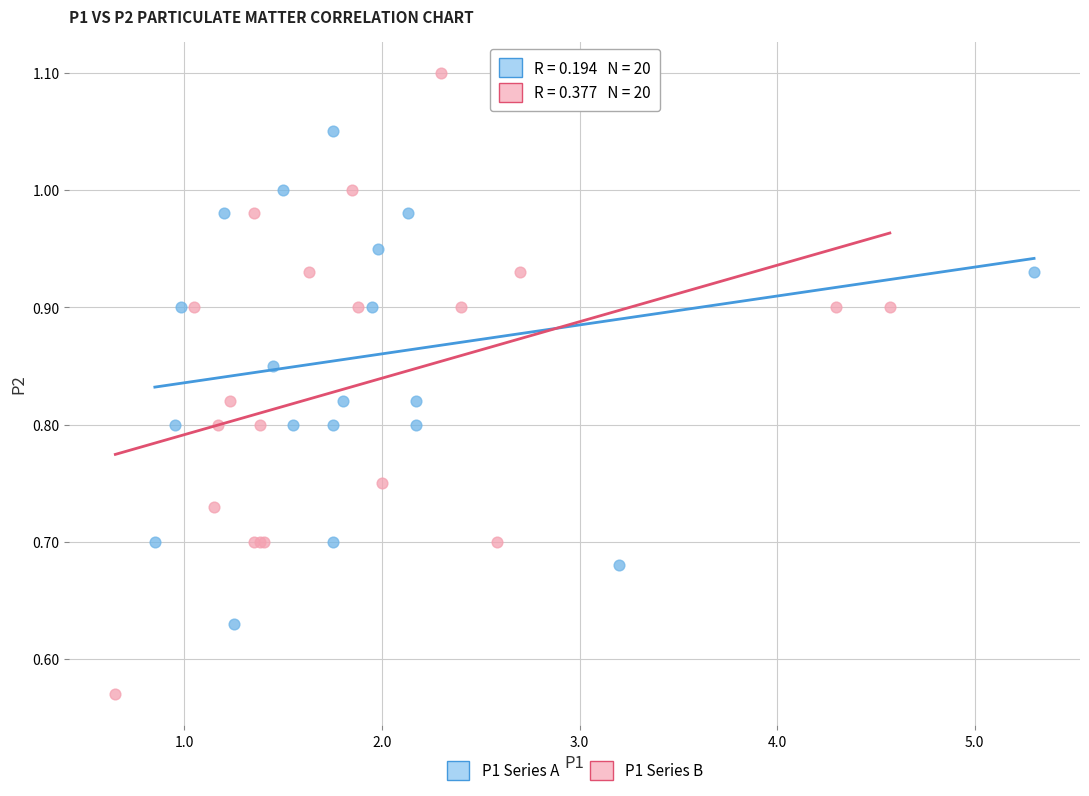

Which series contains the lowest Y value?

P1 Series B